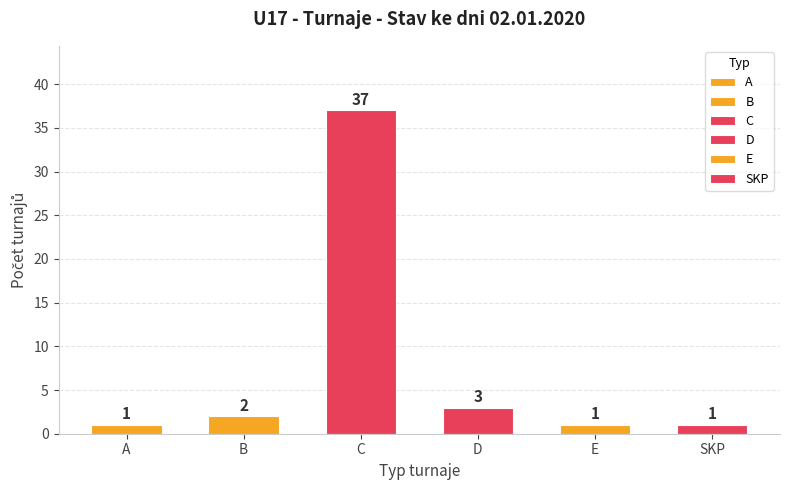

What is the average value?

8